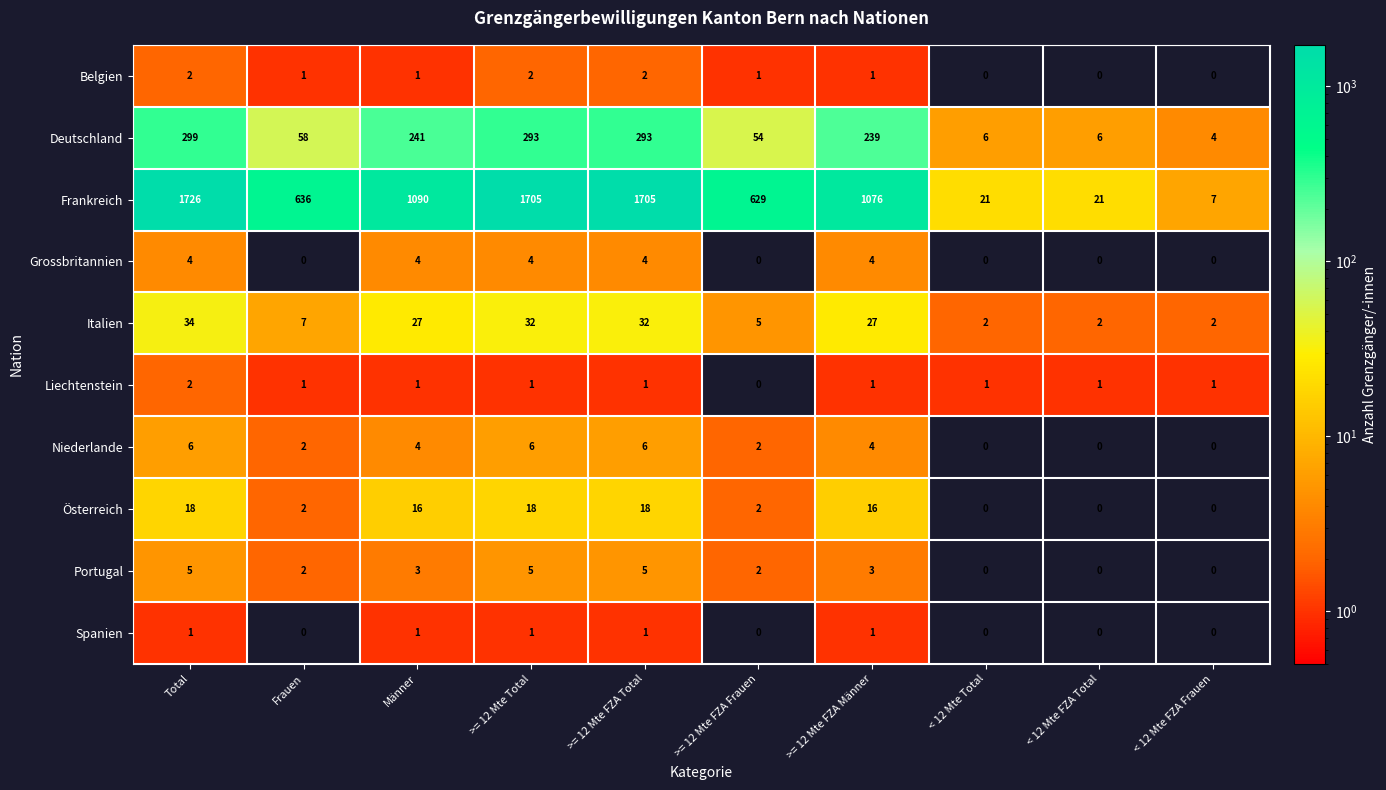

What is the total value across all series at Männer?

1388